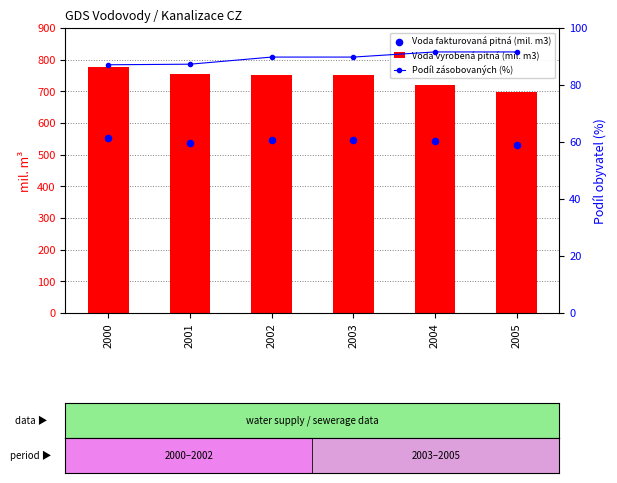

What are all the series names shown in the legend?

Voda vyrobená pitná (mil. m3), Voda fakturovaná pitná (mil. m3), Podíl zásobovaných (%)